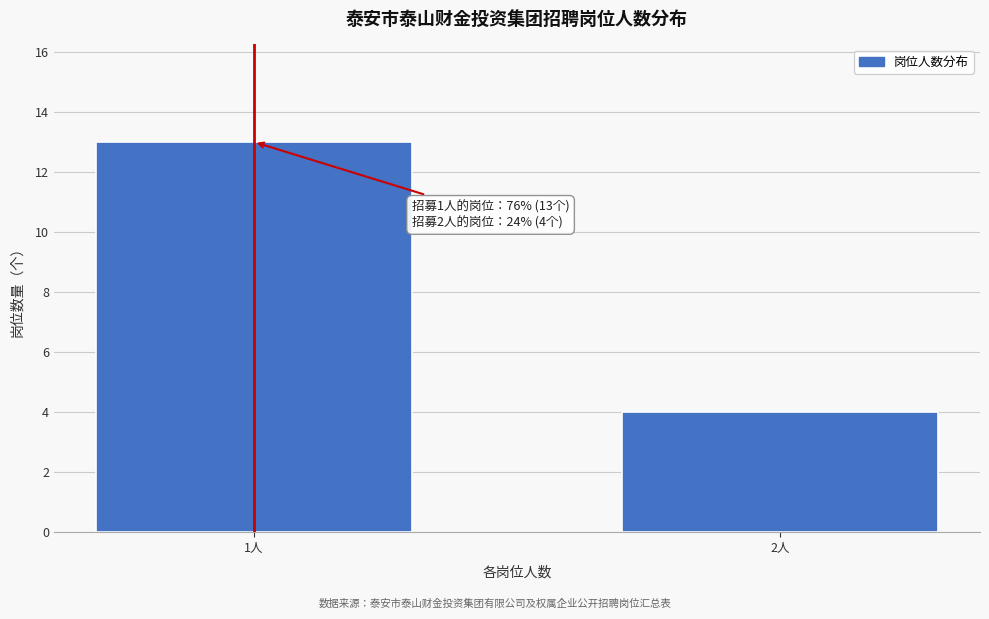

Reading left to right, list all the values displayed in this chart.

1人=13	2人=4